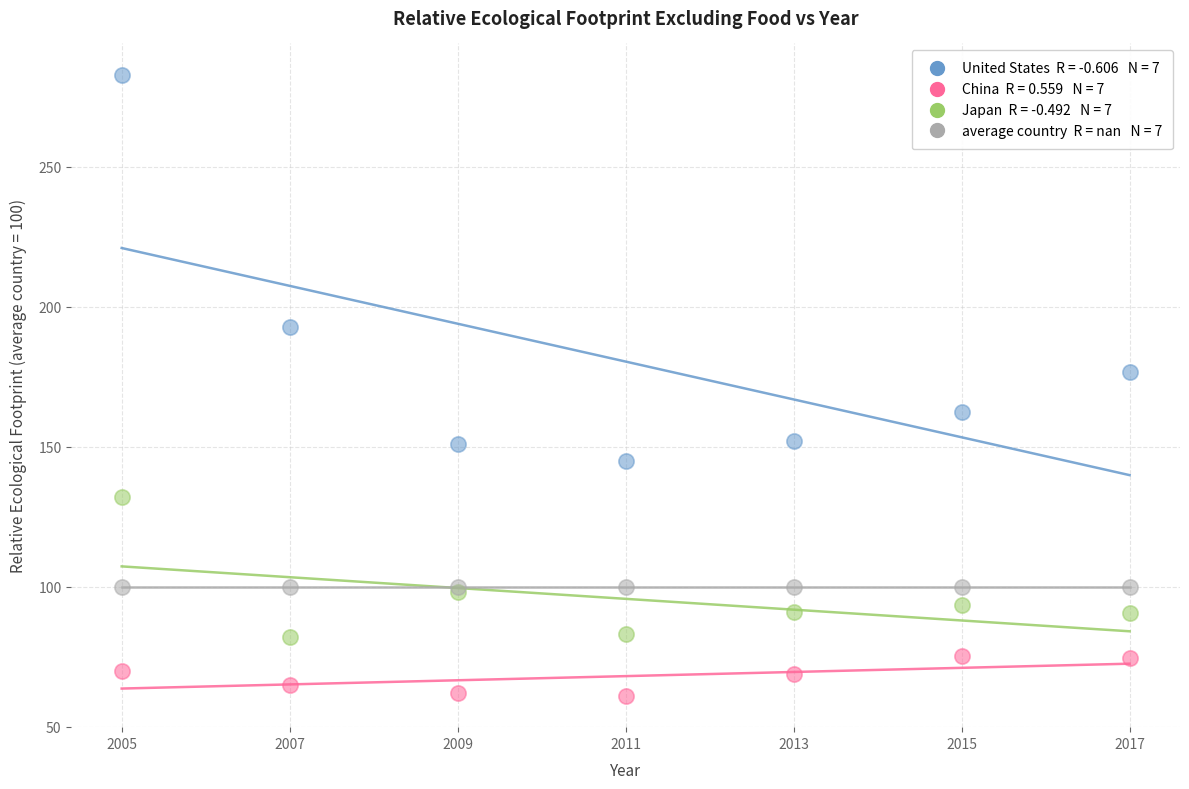

Across all series, what Y value is closest to 172?

176.7